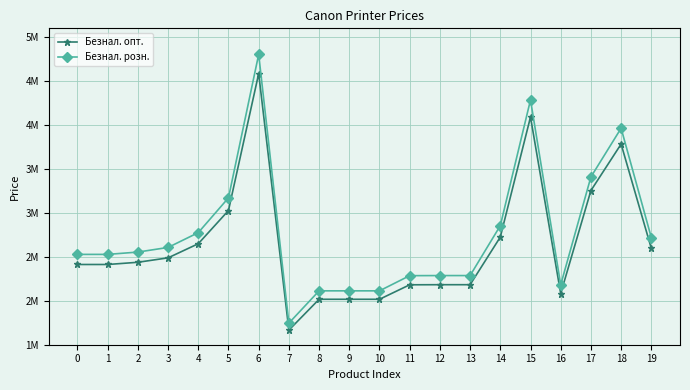

What is the average value of the Безнал. опт. series?

2640488